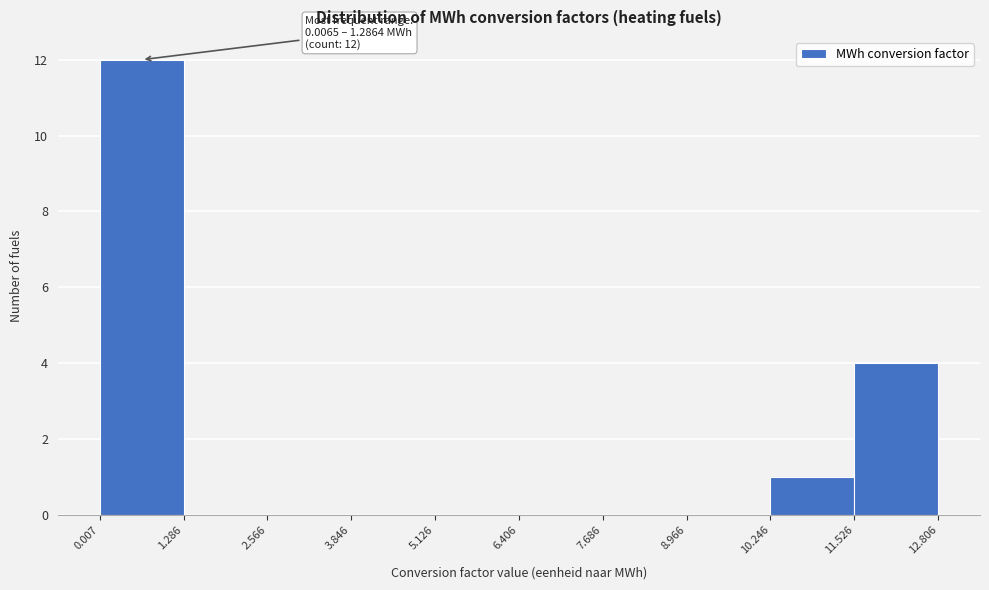

Over which range of the x-axis is the bar tallest?

0.007 to 1.286